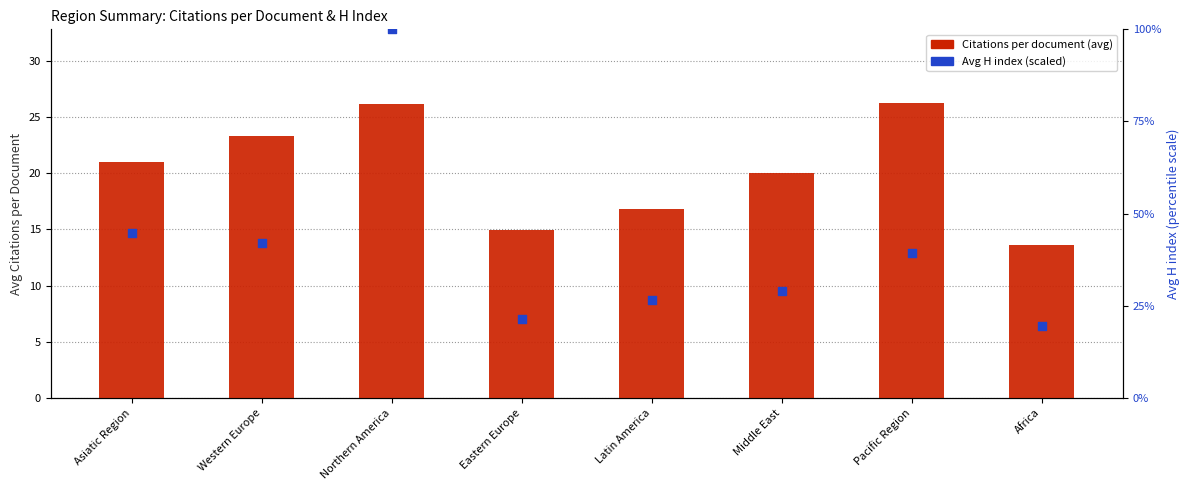

At how many categories does at least one series exceed 17?

8